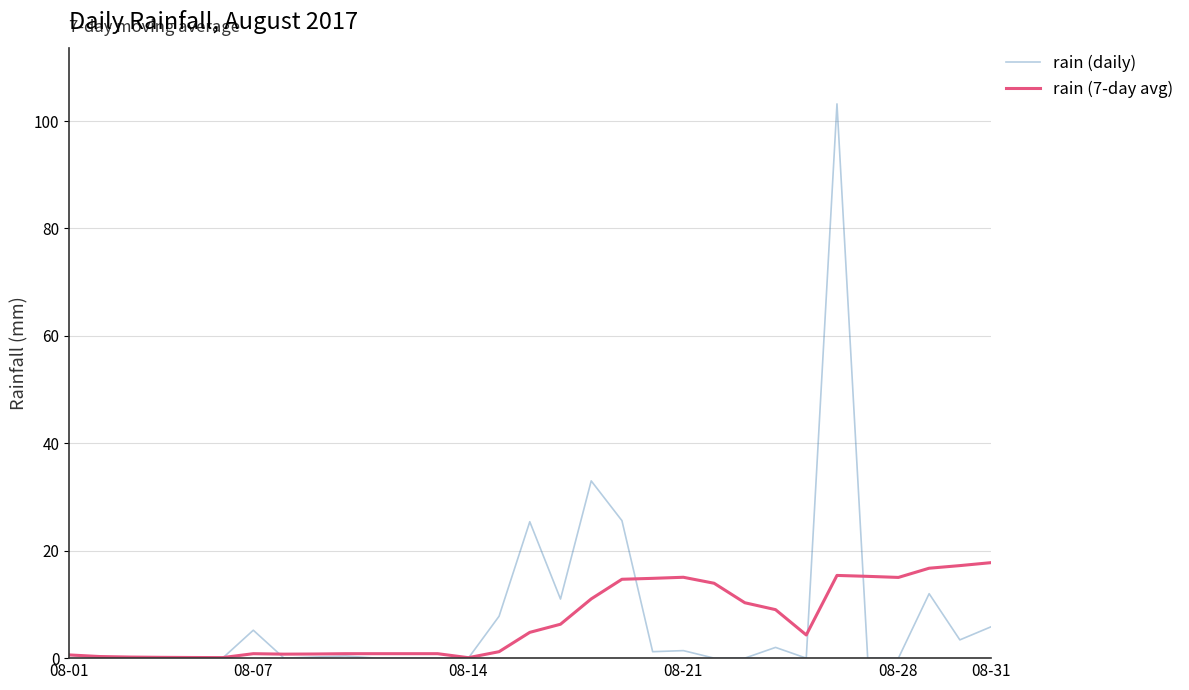

What is the greatest value displayed?

103.2